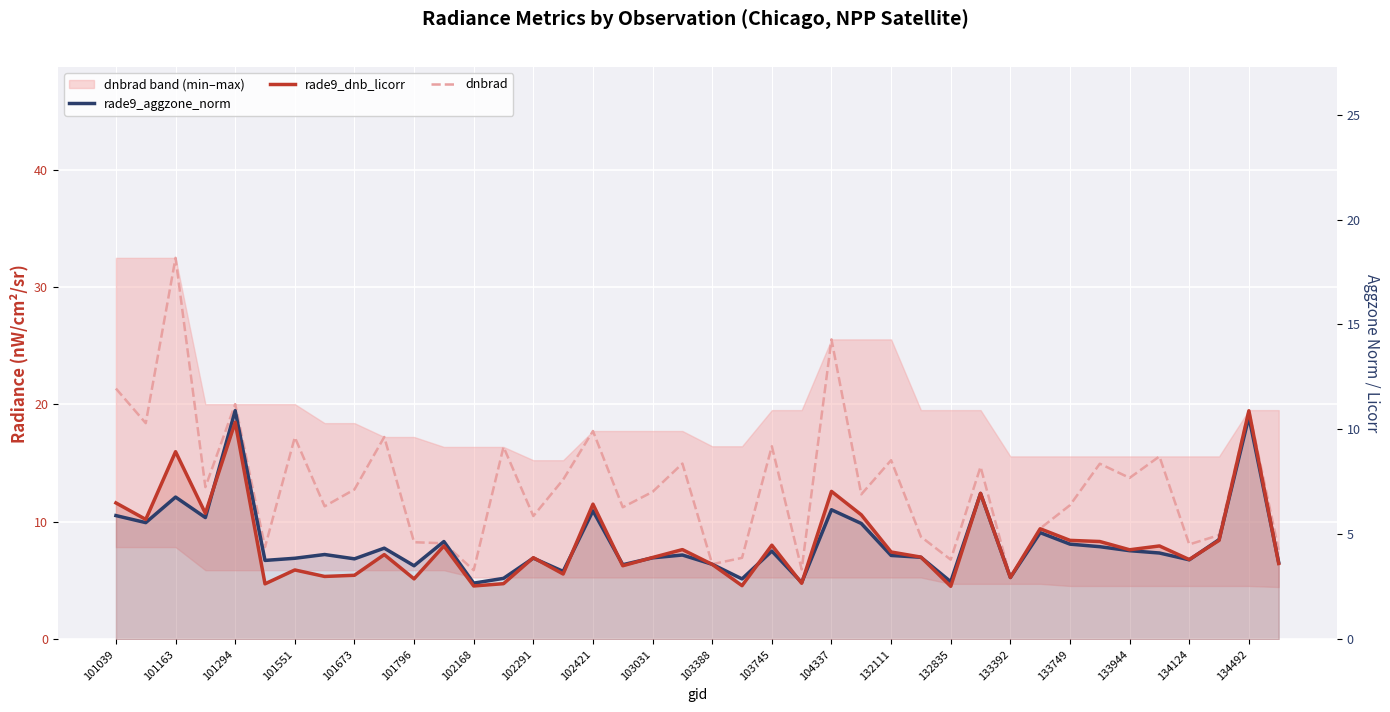

What is the approximate value of rade9_aggzone_norm at 103388?

6.4